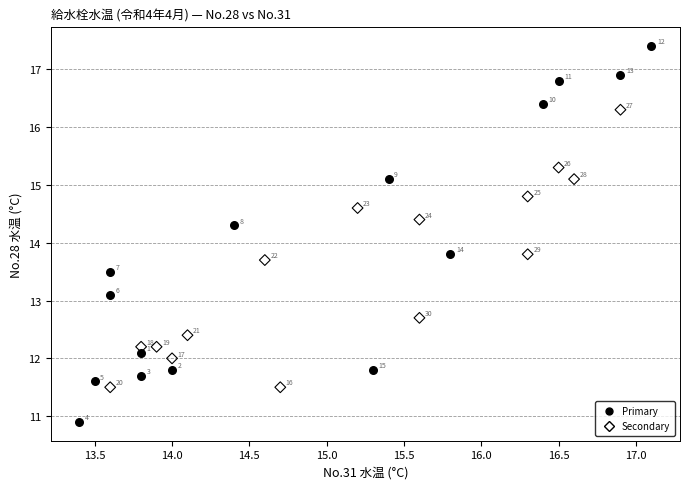

Which series contains the highest Y value?

Primary